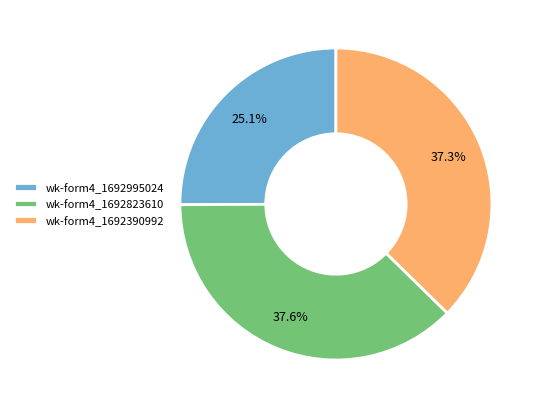

What is the smallest slice in the pie chart?

wk-form4_1692995024